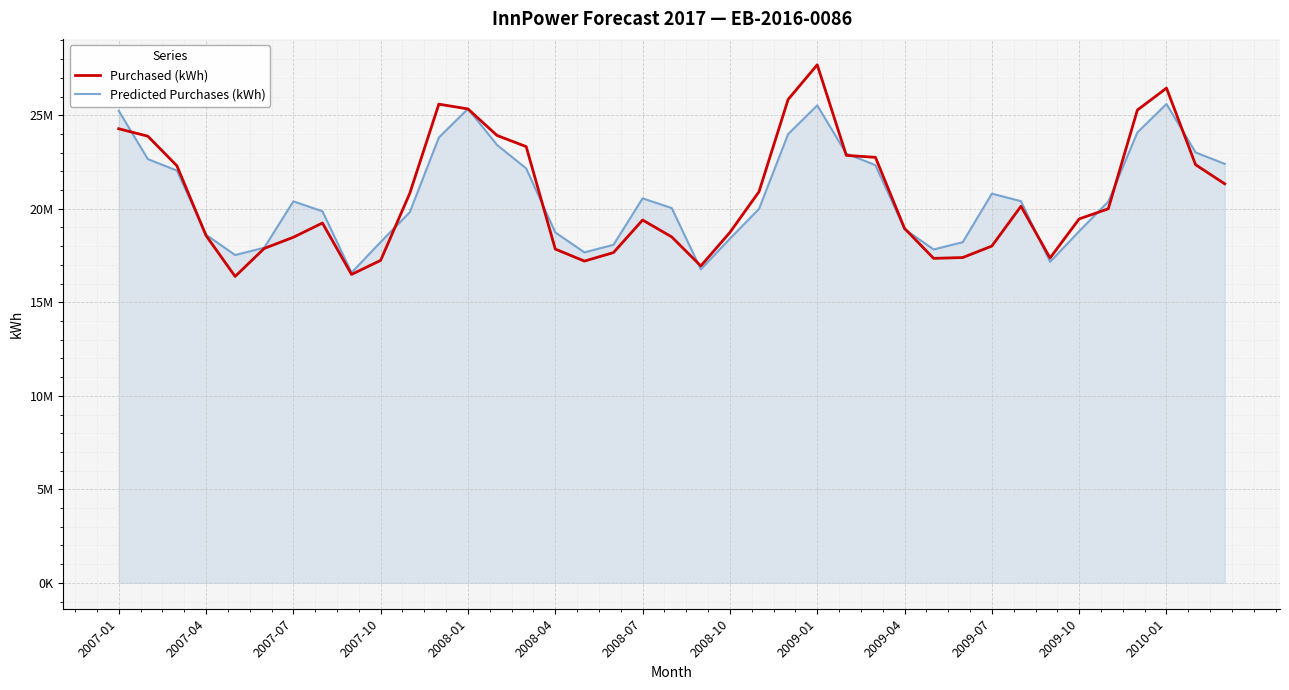

Does the chart have visible grid lines?

Yes